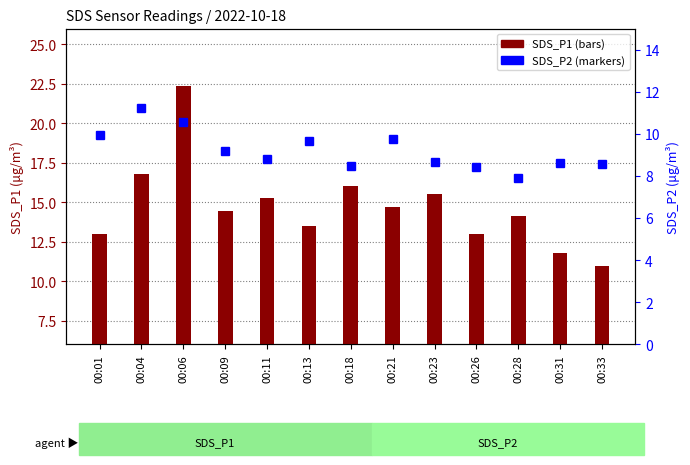

What are all the series names shown in the legend?

SDS_P1, SDS_P2